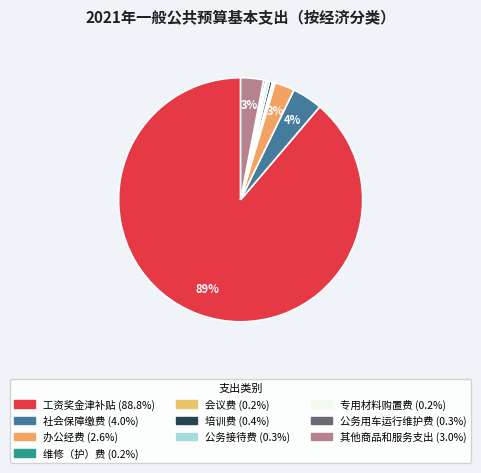

Combined, what portion of the pie is 社会保障缴费 and 公务接待费?

4.4%